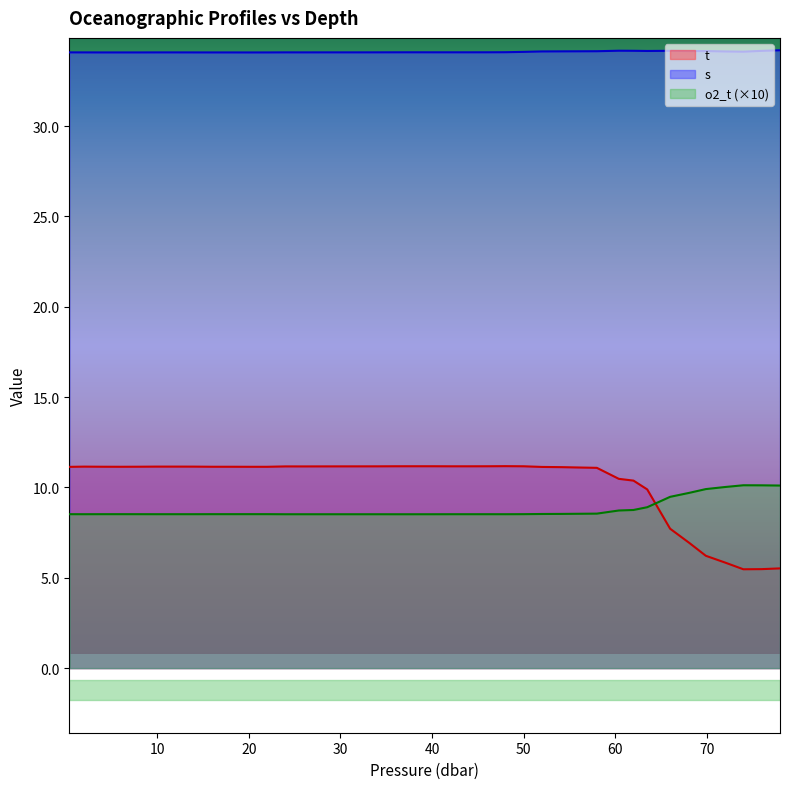

Is the value of s at 63.5 greater than the value of t at 69.9?

Yes